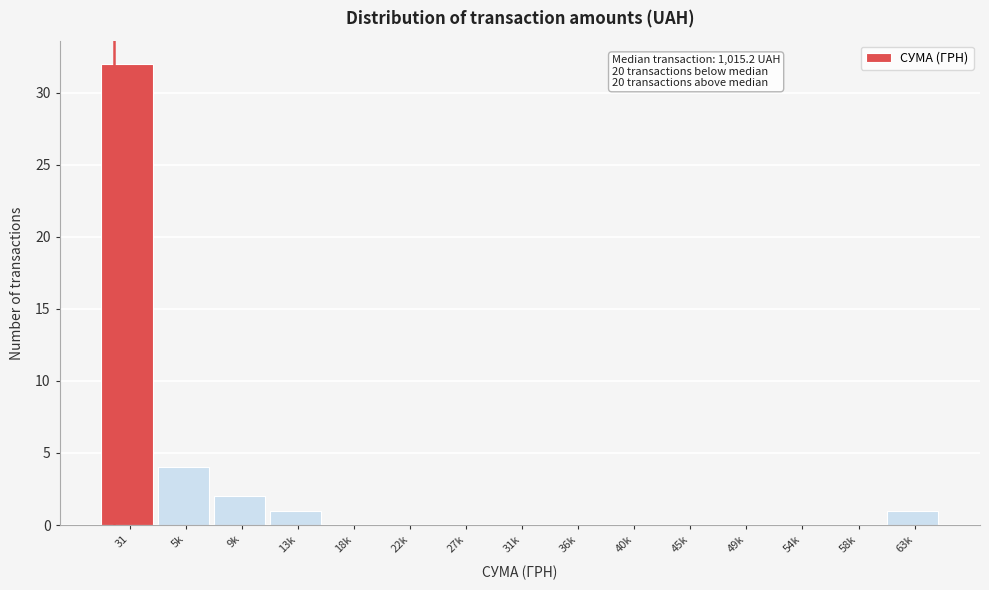

Reading left to right, extract all data points from this chart.

31=32	5k=4	9k=2	13k=1	18k=0	22k=0	27k=0	31k=0	36k=0	40k=0	45k=0	49k=0	54k=0	58k=0	63k=1